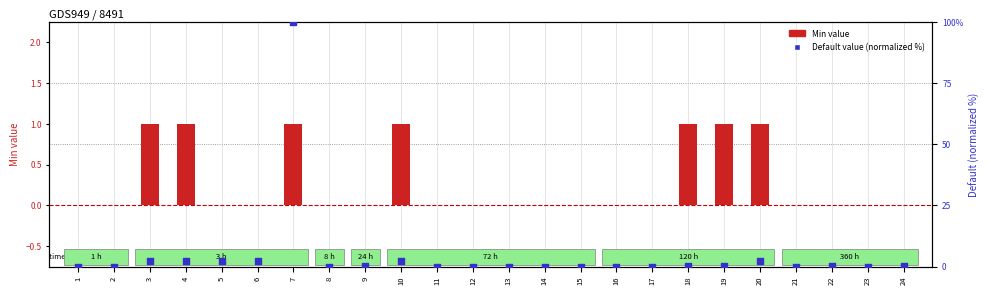

Is the value of Min value at 10 greater than the value of Default value (normalized) at 12?

Yes